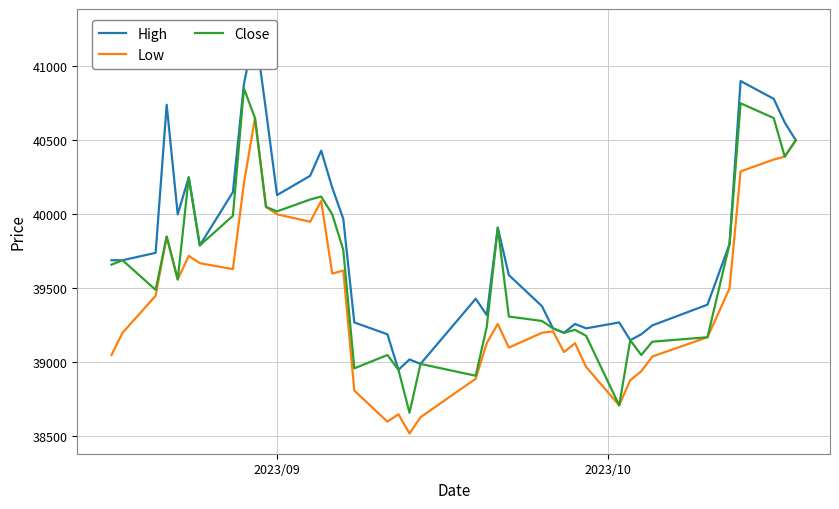

What is the maximum value for Low?

40650